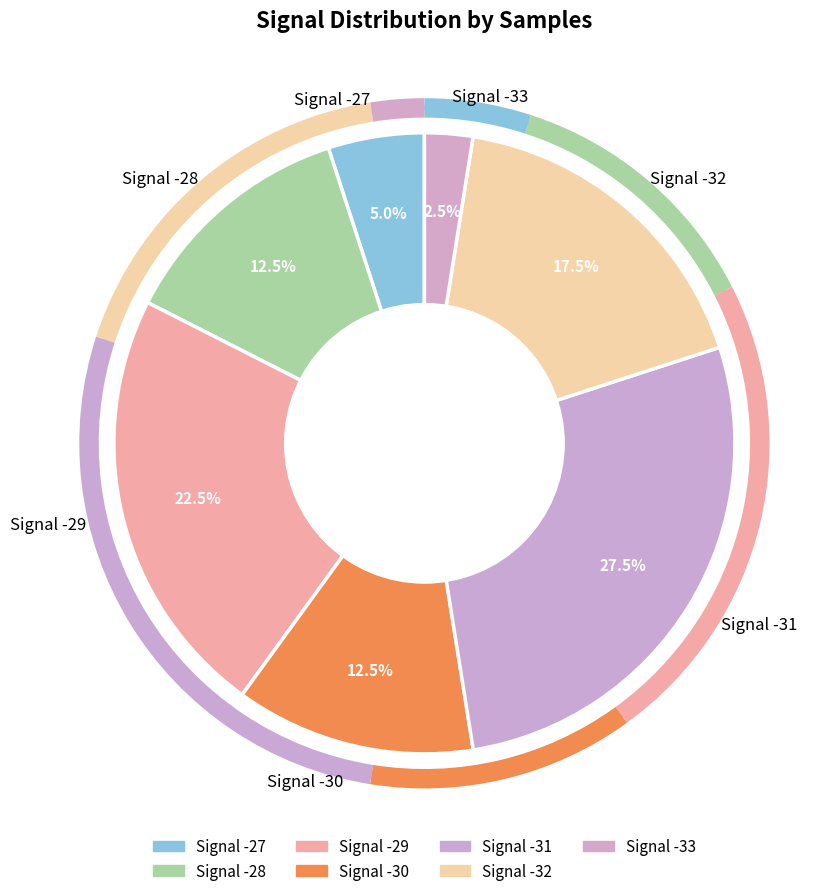

How many segments does this pie chart have?

7